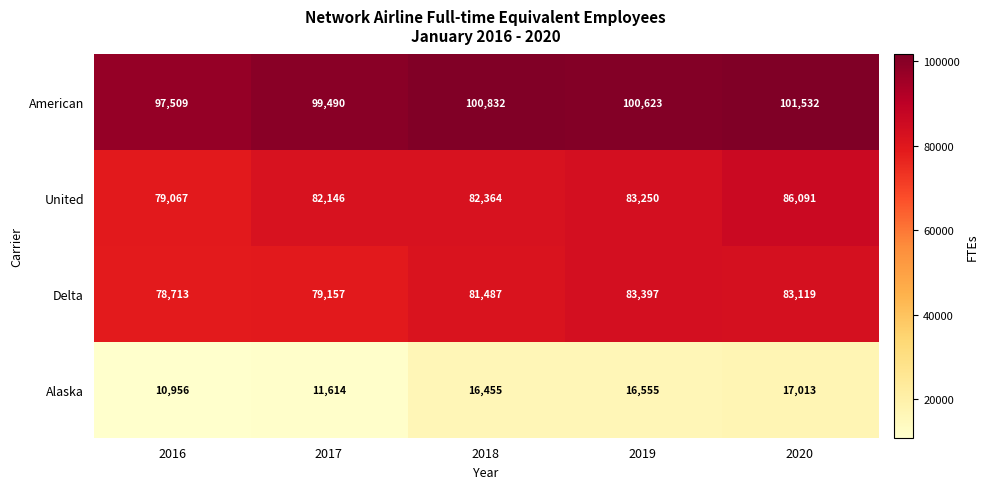

What is the total value across all series at 2019?

283825